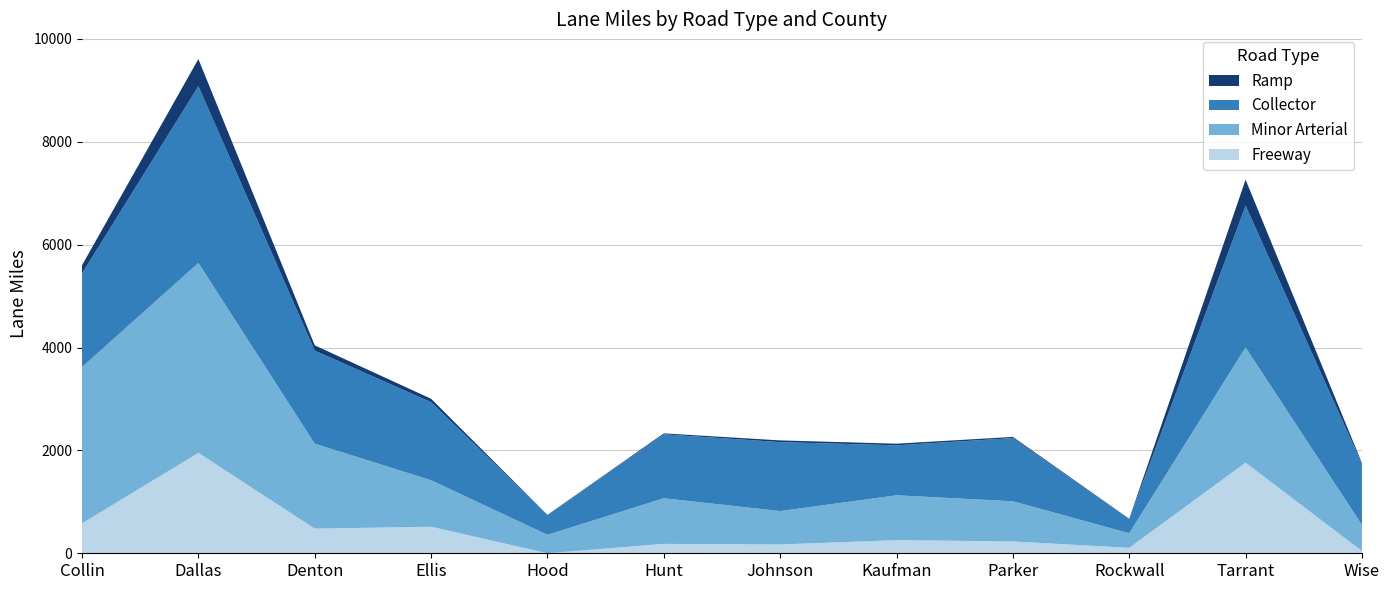

Reading right to left, list all the values displayed in this chart.

Freeway: 44.3	1761.5	106.0	230.5	255.1	171.0	182.6	0.0	516.2	479.2	1952.3	580.7
Minor Arterial: 507.4	2241.6	283.3	780.7	872.5	649.3	887.4	358.9	903.6	1652.4	3691.8	3040.7
Collector: 1183.8	2754.4	273.8	1228.2	971.7	1340.8	1242.9	385.7	1518.0	1807.9	3437.7	1818.5
Ramp: 18.4	505.9	8.0	22.8	31.4	33.3	18.5	2.8	66.2	103.2	527.4	160.7